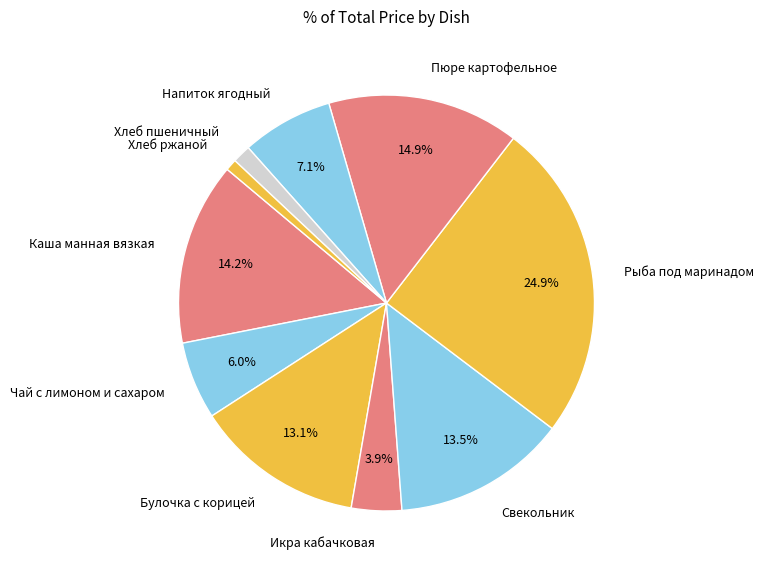

Which category has the biggest portion of the pie?

Рыба под маринадом